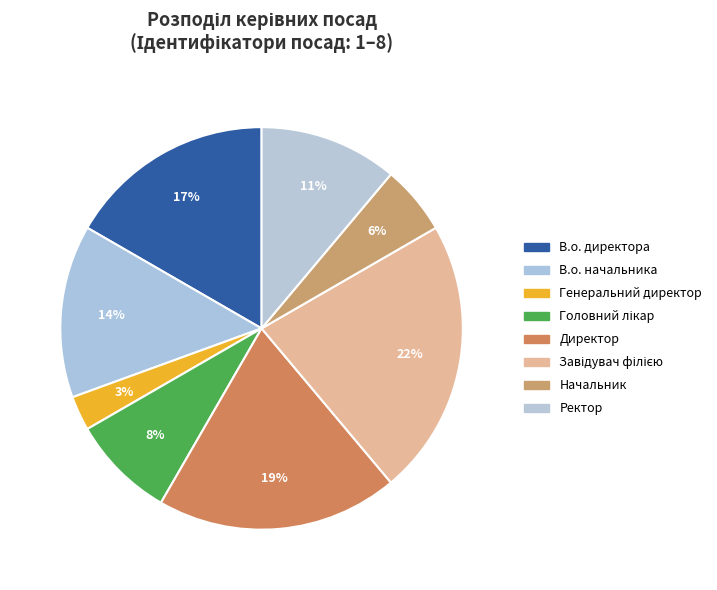

Which category has the smallest portion of the pie?

Генеральний директор